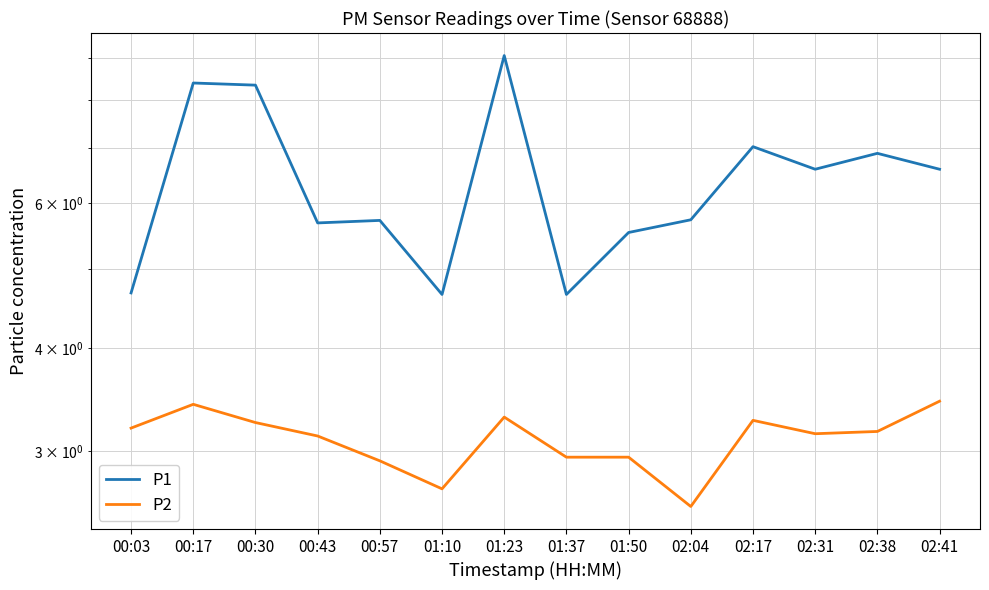

Count the number of data series in this chart.

2